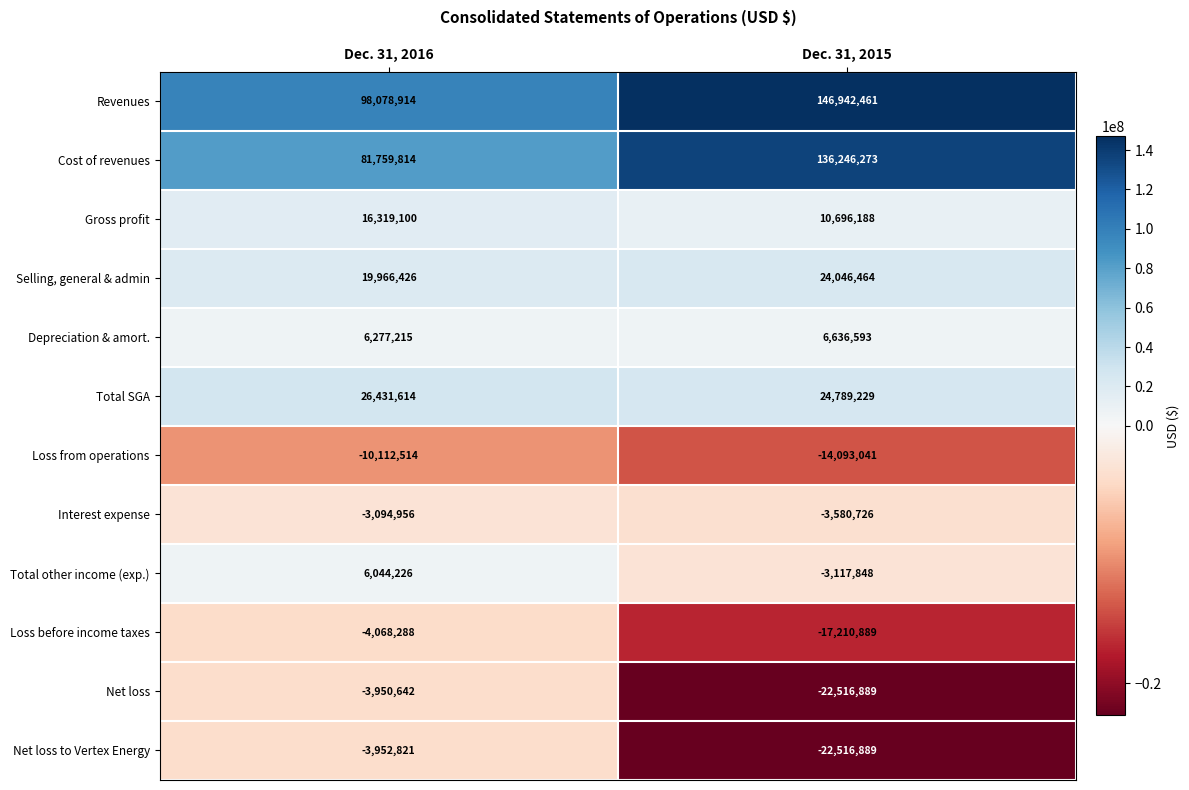

How many data points does each series have?

2